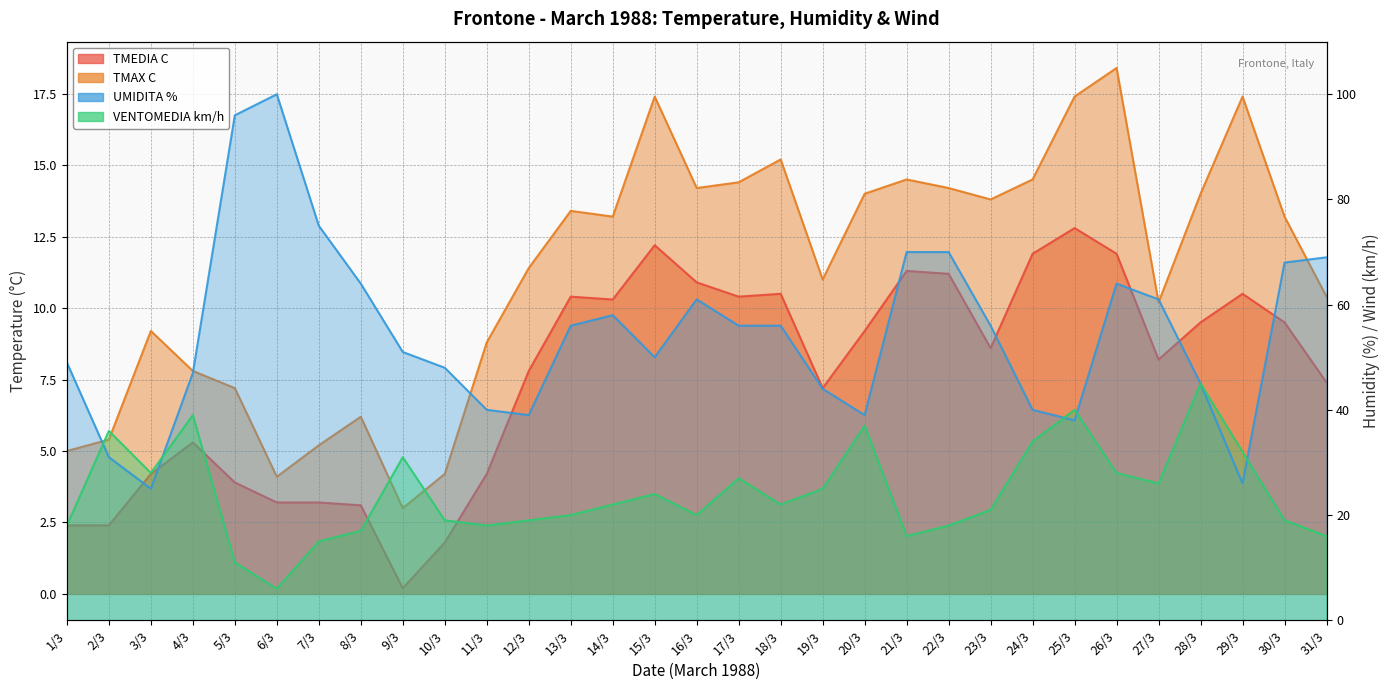

What is the label of the 11th point from the right?

21/3